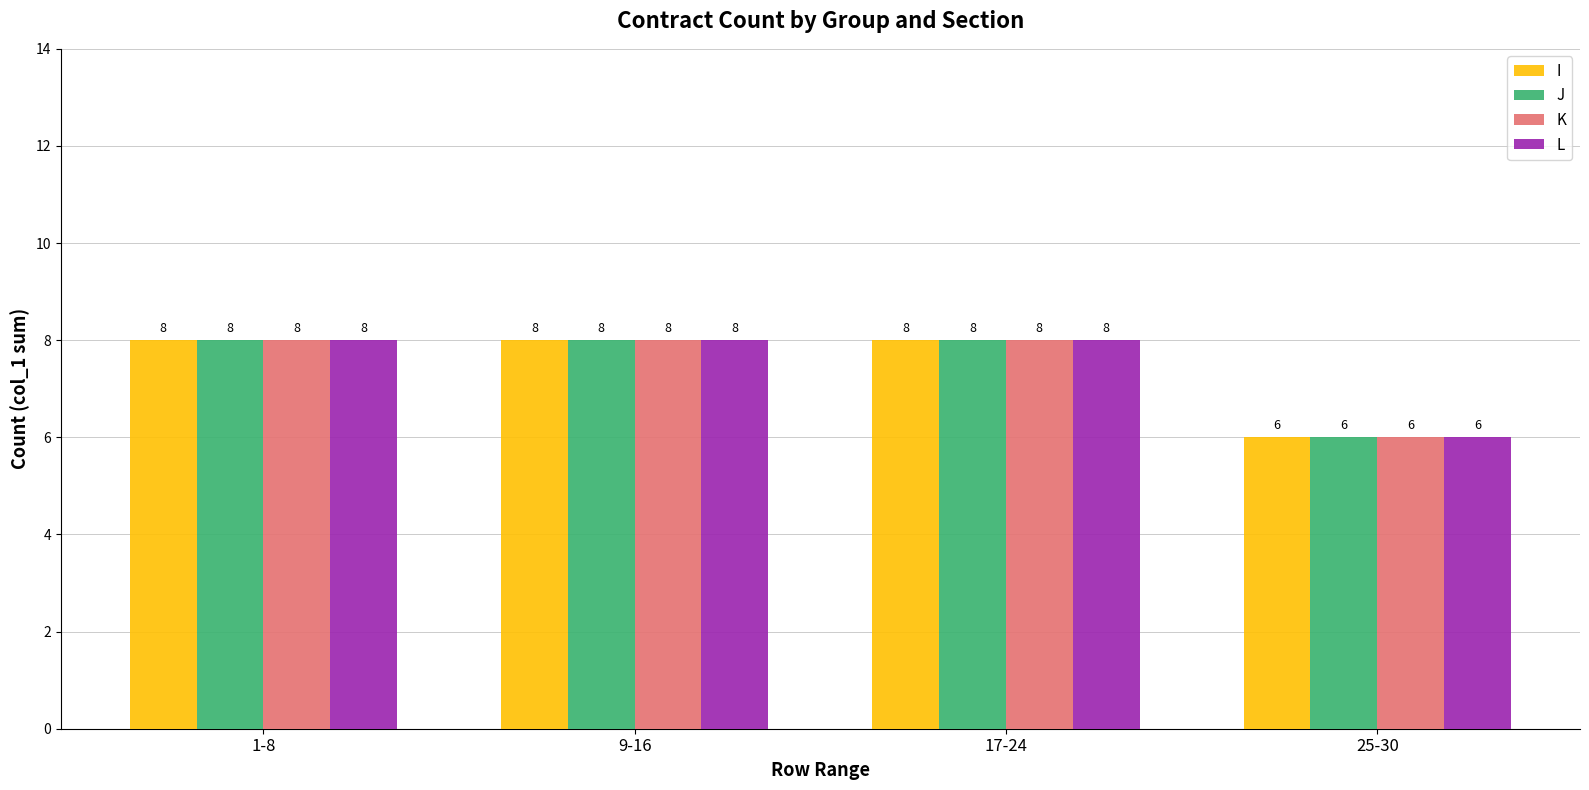

How many groups of bars are there?

4